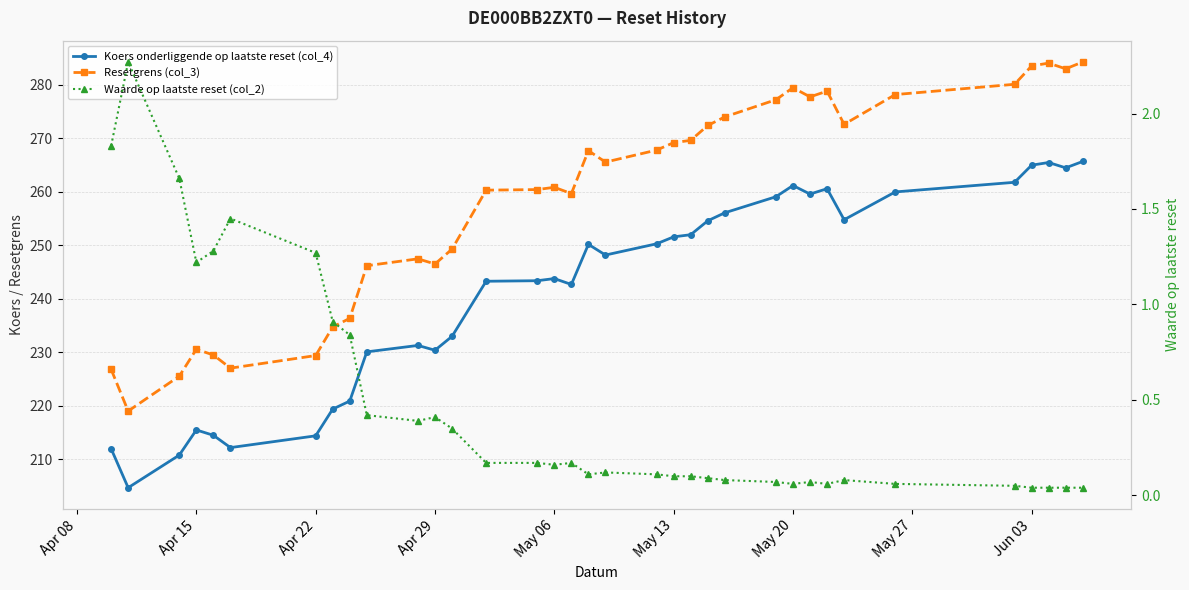

In Resetgrens (col_3), how many points are lower than both neighbors (excluding endpoints)?

8